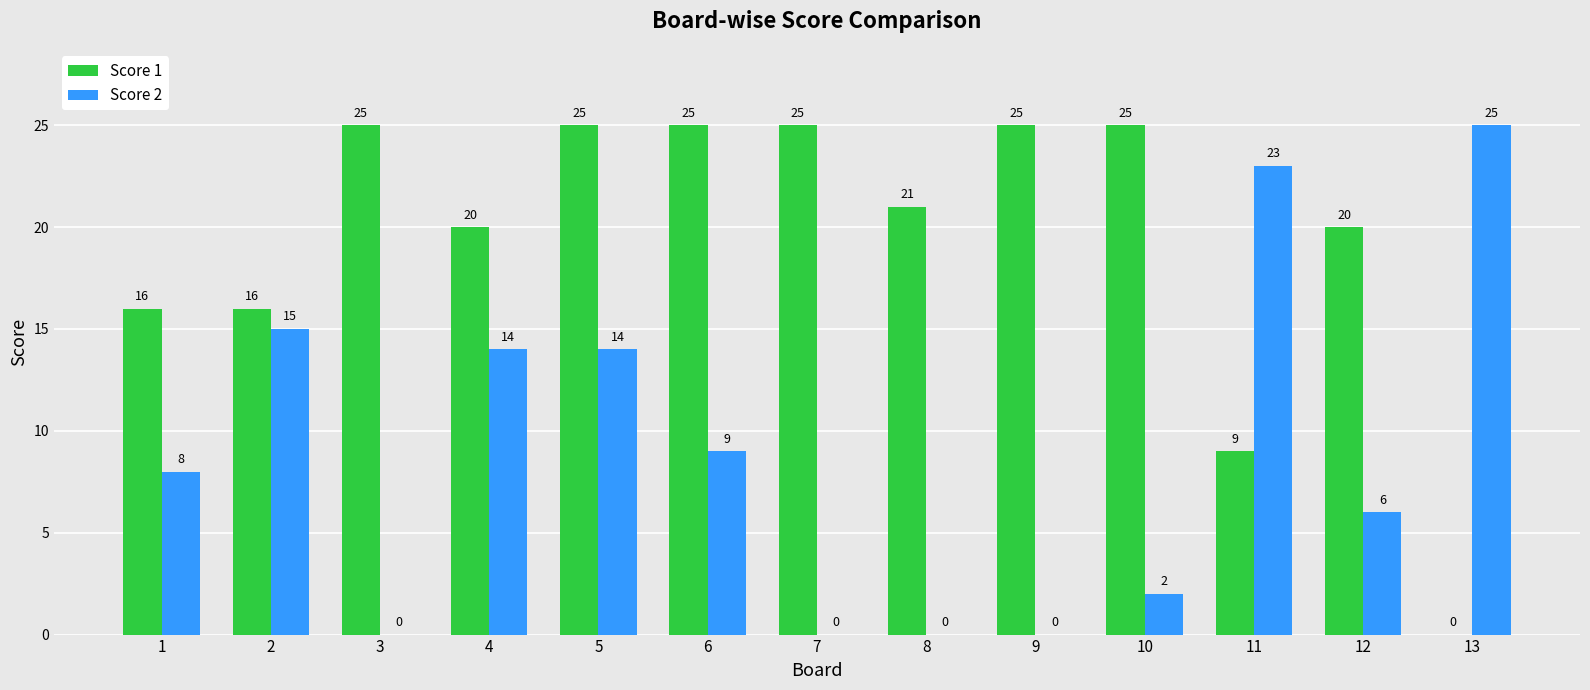

At which category is the sum across all series the highest?

5